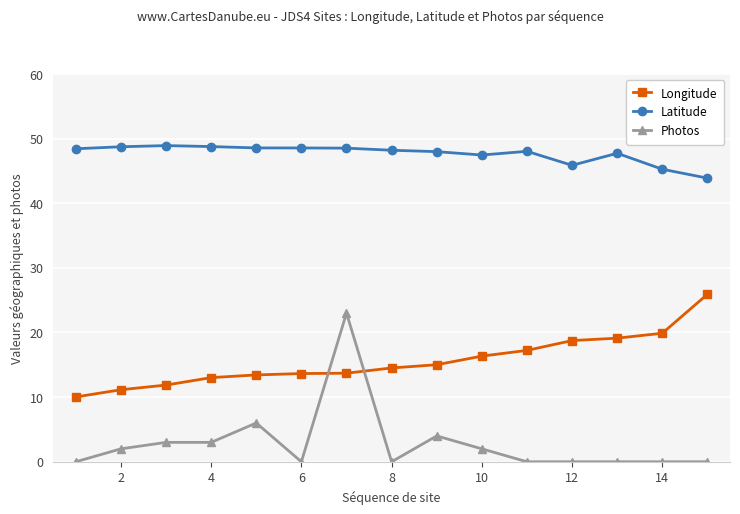

True or false: Latitude has more than 1 interior local peaks.

True